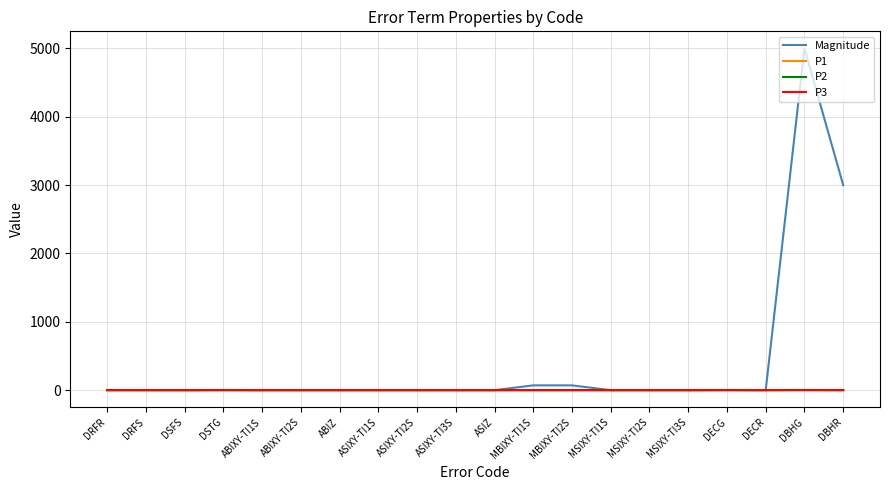

Between ASIXY-TI3S and ASIZ, which series saw the biggest shift?

Magnitude